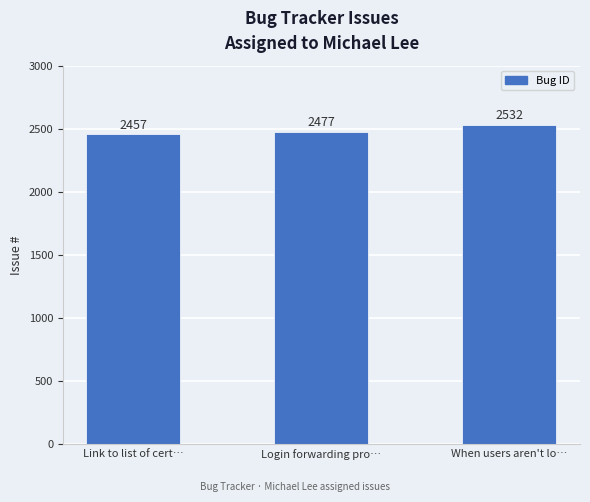

The chart shows a value of 883 at Link to list of cert…. True or false?

False